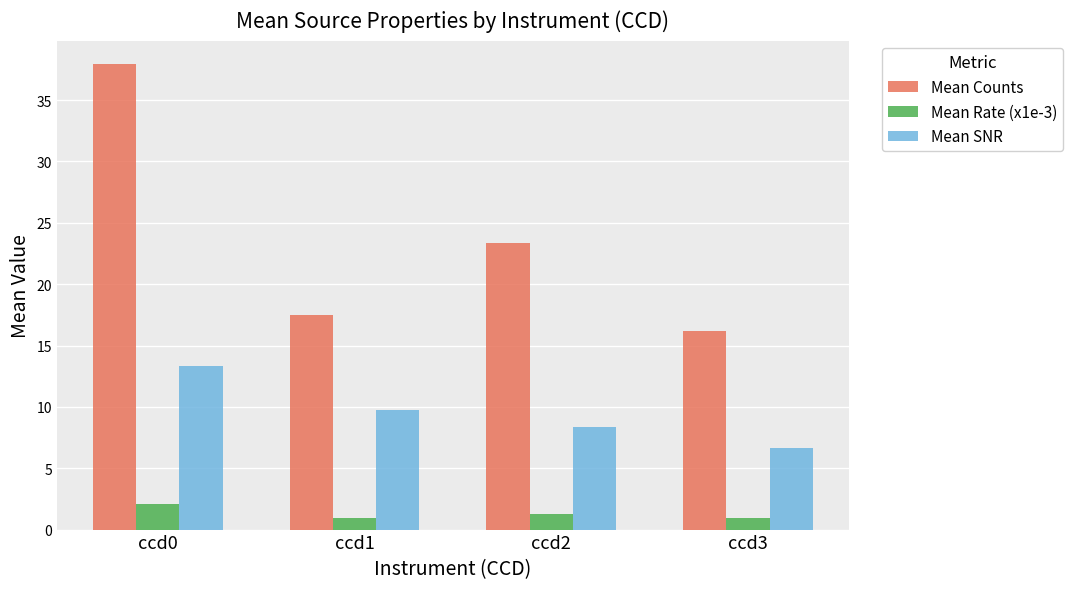

Rank the series by their average value, from lowest to highest.

Mean Rate (x1e-3), Mean SNR, Mean Counts